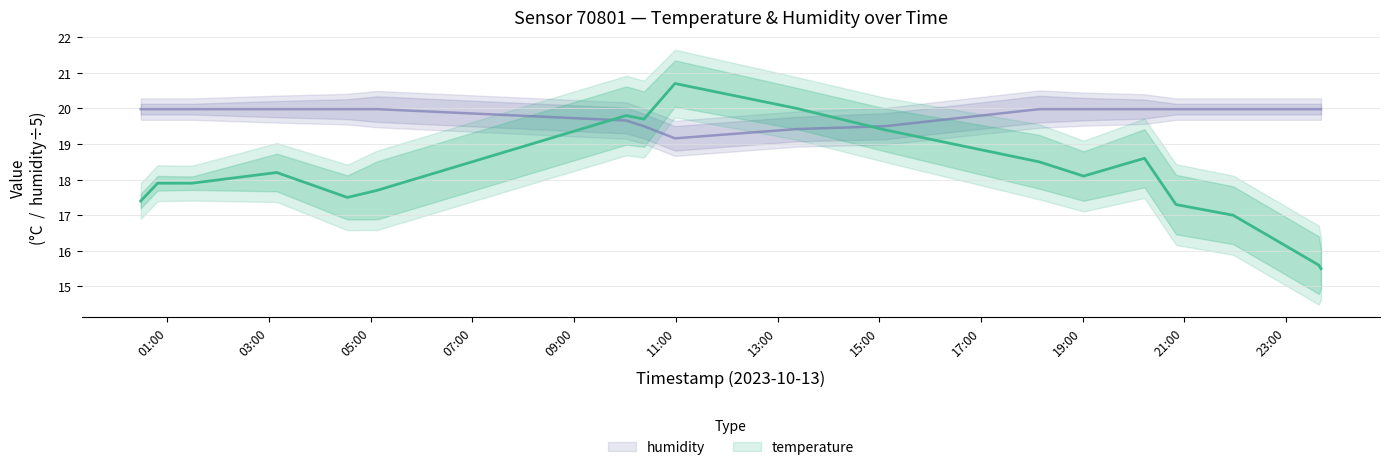

Which category has the lowest value across all series?

2023-10-13T23:41:22